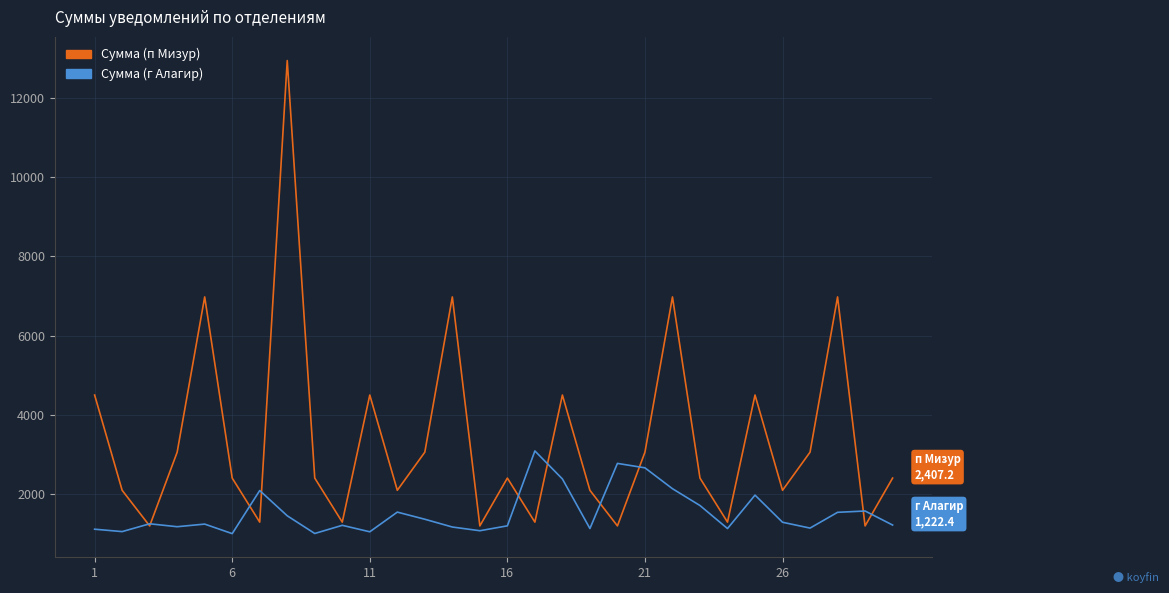

What is the minimum value for Сумма (г Алагир)?

1005.8